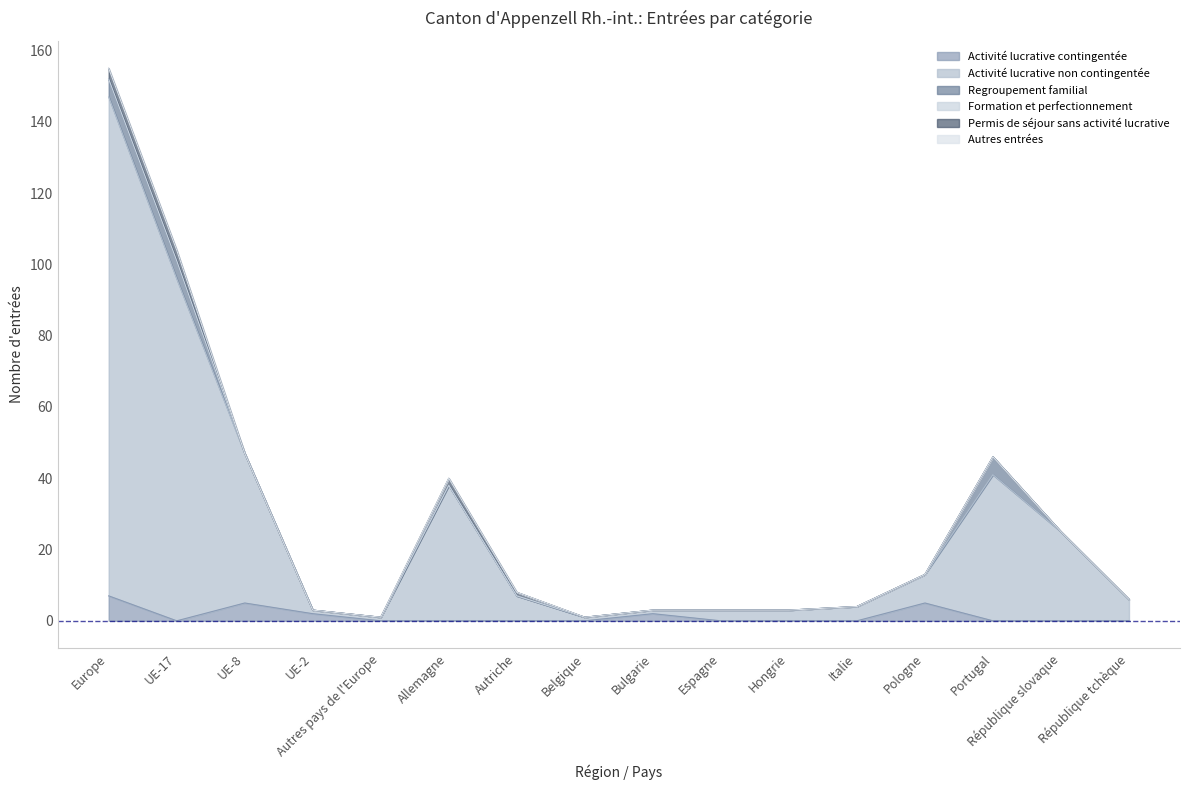

The value of Activité lucrative non contingentée at Autres pays de l'Europe is 1. True or false?

True